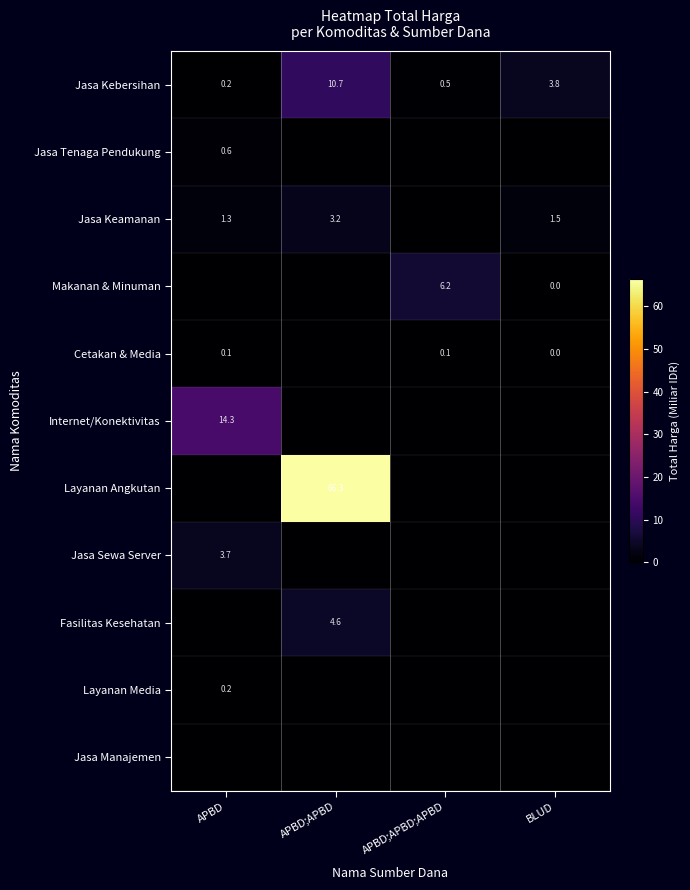

The Fasilitas Kesehatan series shows 2.6 at APBD;APBD. True or false?

False